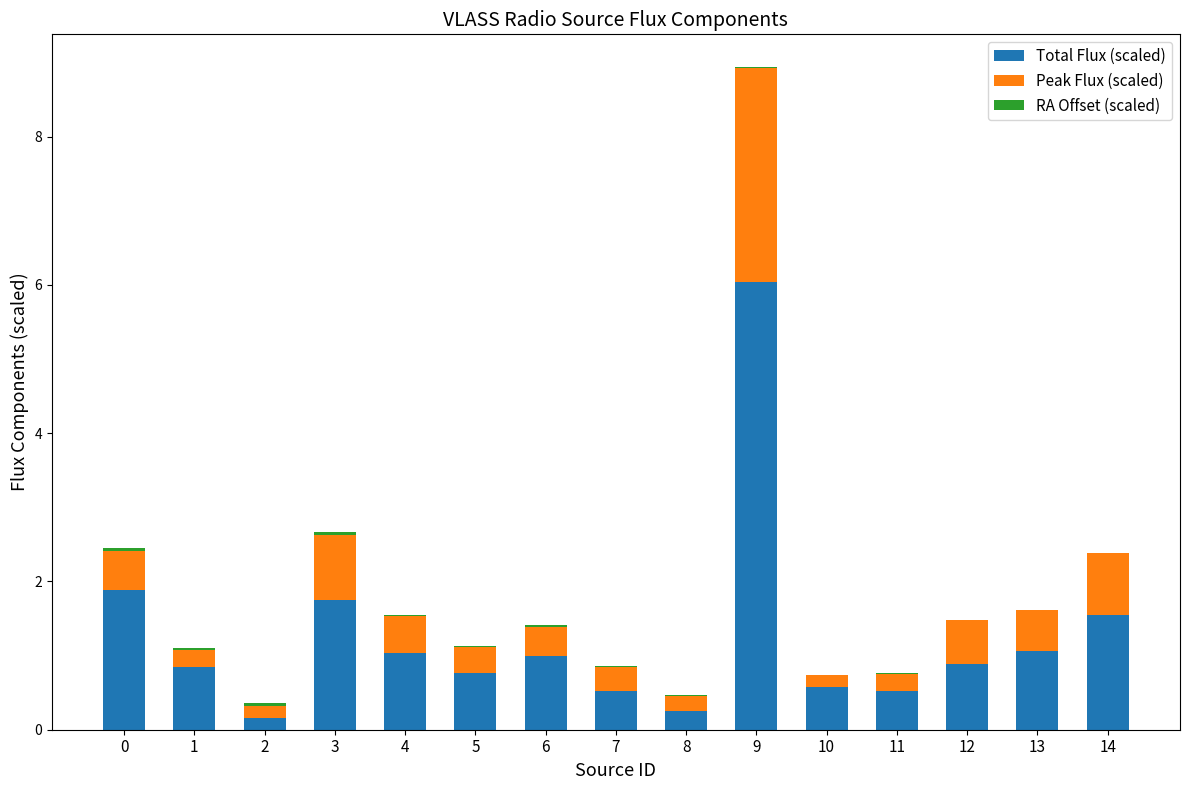

At which category is the sum across all series the highest?

9